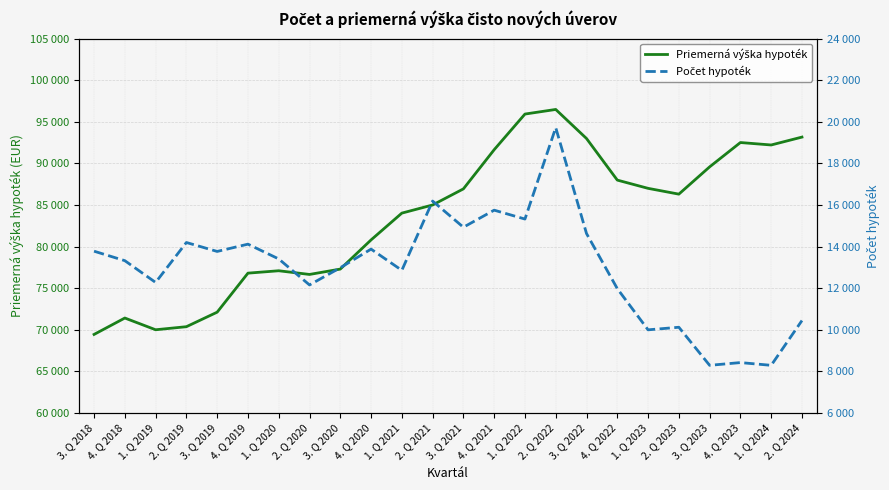

True or false: Počet hypoték and Priemerná výška hypoték cross at least once.

False